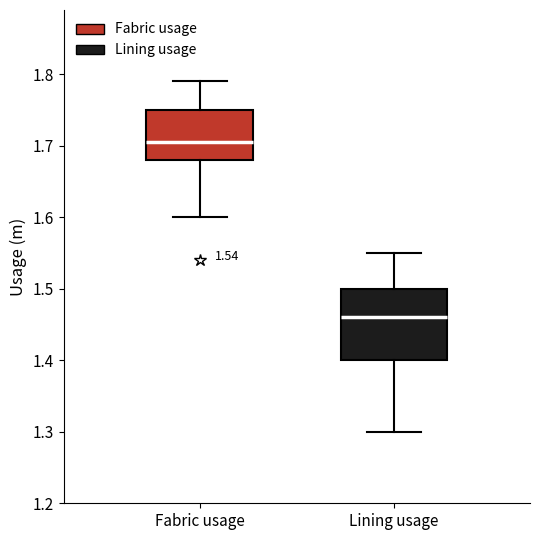

Which box is the tallest, from its lower edge to its upper edge?

Lining usage